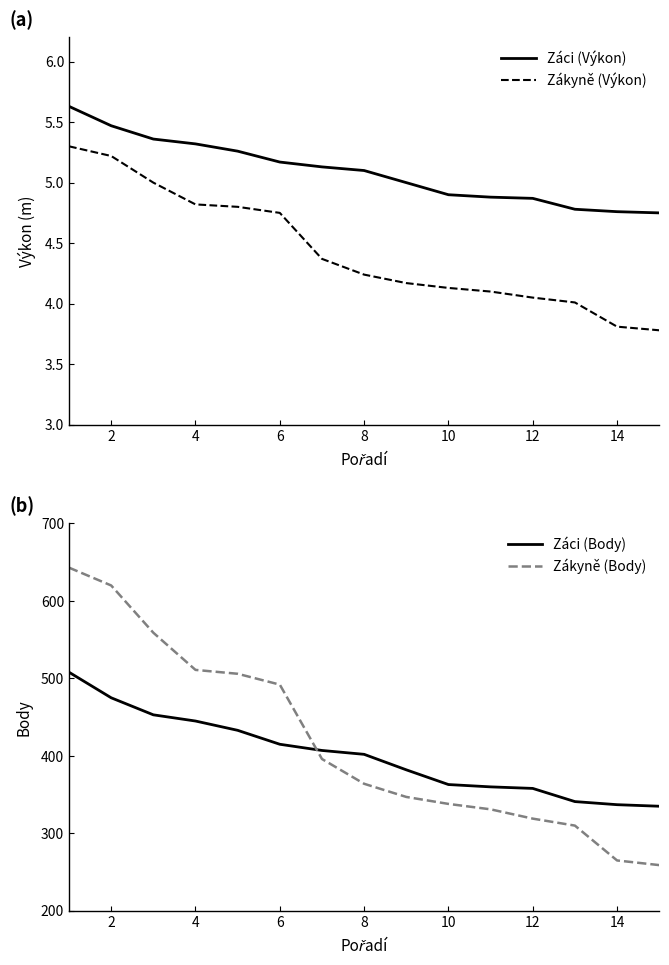

What is the total value across all series at 12?

812.5